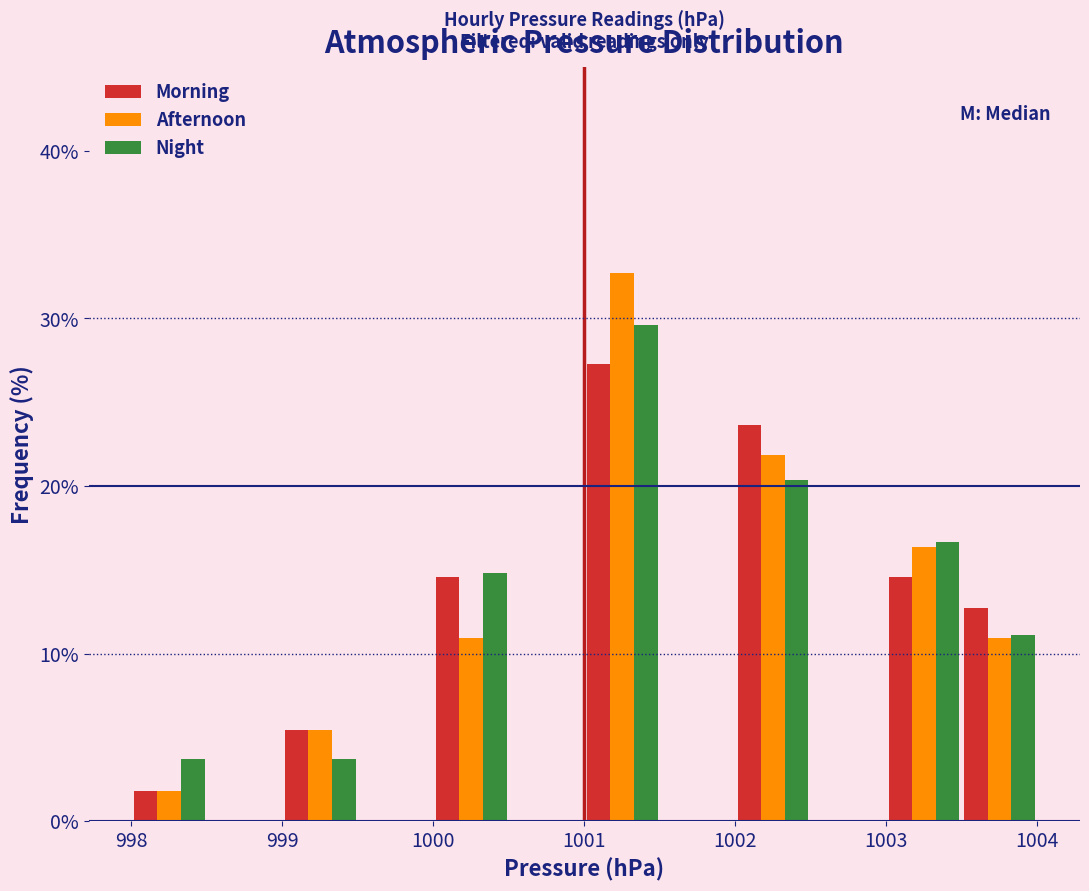

Reading left to right, list every range on the x-axis with the height of the bar of each series over it. The values are not printed on the chart, so give them approximately, as read against the axis.

998.0 to 998.5: Morning=2	Afternoon=2	Night=4
998.5 to 999.0: Morning=0	Afternoon=0	Night=0
999.0 to 999.5: Morning=5	Afternoon=5	Night=4
999.5 to 1000.0: Morning=0	Afternoon=0	Night=0
1000.0 to 1000.5: Morning=15	Afternoon=11	Night=15
1000.5 to 1001.0: Morning=0	Afternoon=0	Night=0
1001.0 to 1001.5: Morning=27	Afternoon=33	Night=30
1001.5 to 1002.0: Morning=0	Afternoon=0	Night=0
1002.0 to 1002.5: Morning=24	Afternoon=22	Night=20
1002.5 to 1003.0: Morning=0	Afternoon=0	Night=0
1003.0 to 1003.5: Morning=15	Afternoon=16	Night=17
1003.5 to 1004.0: Morning=13	Afternoon=11	Night=11